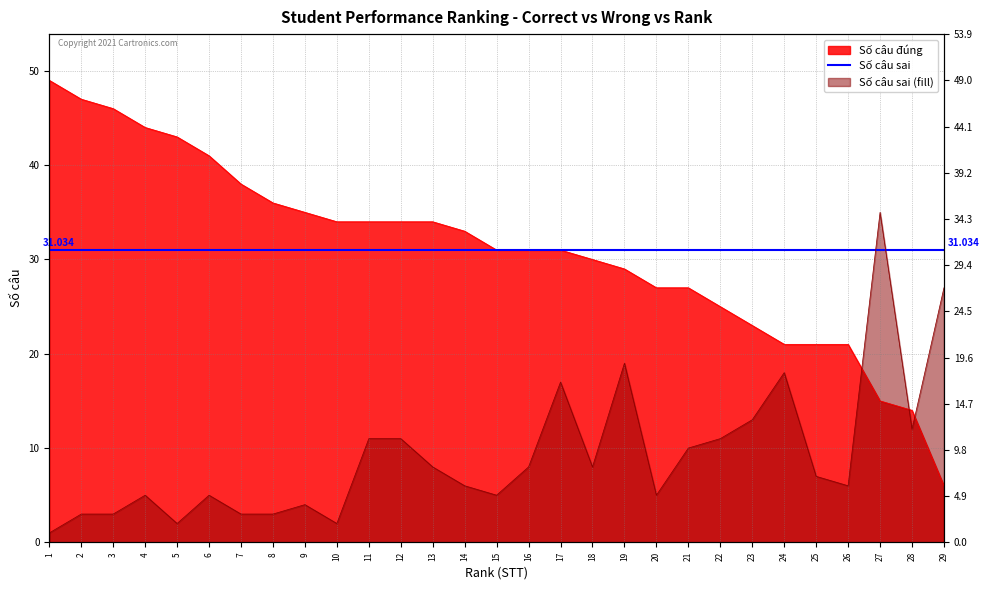

At how many categories does at least one series exceed 28?

20